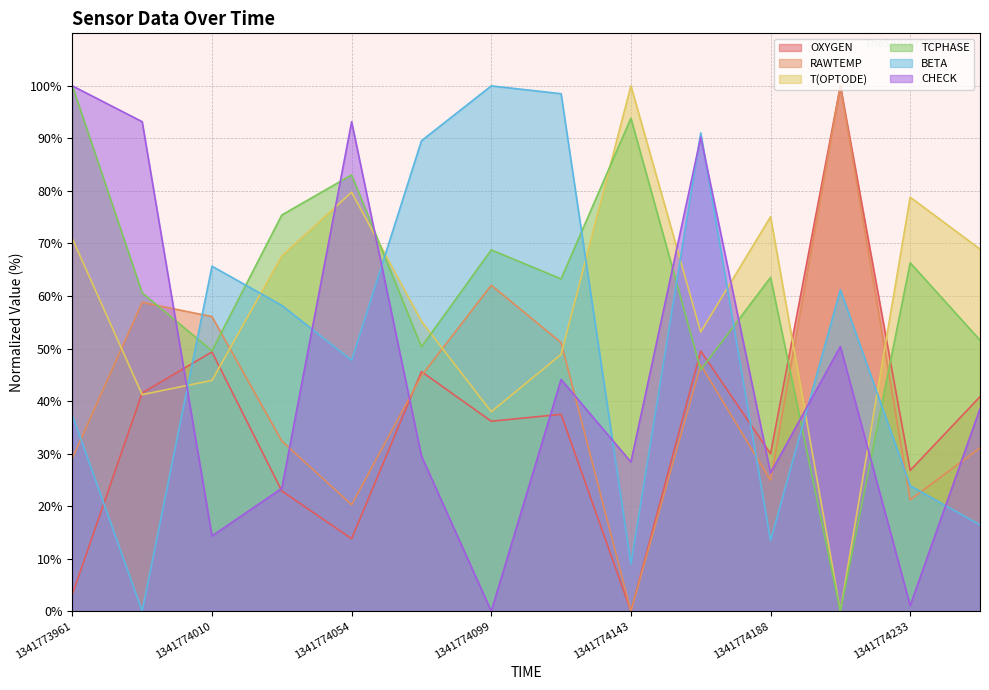

How many values in the TCPHASE series exceed 63?

8